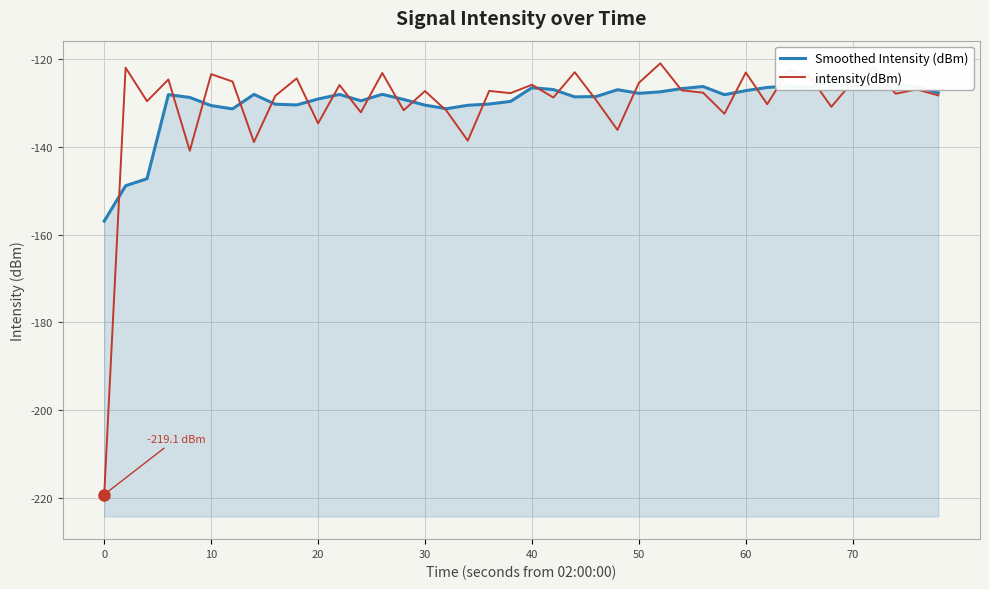

How many lines are shown in the chart?

2